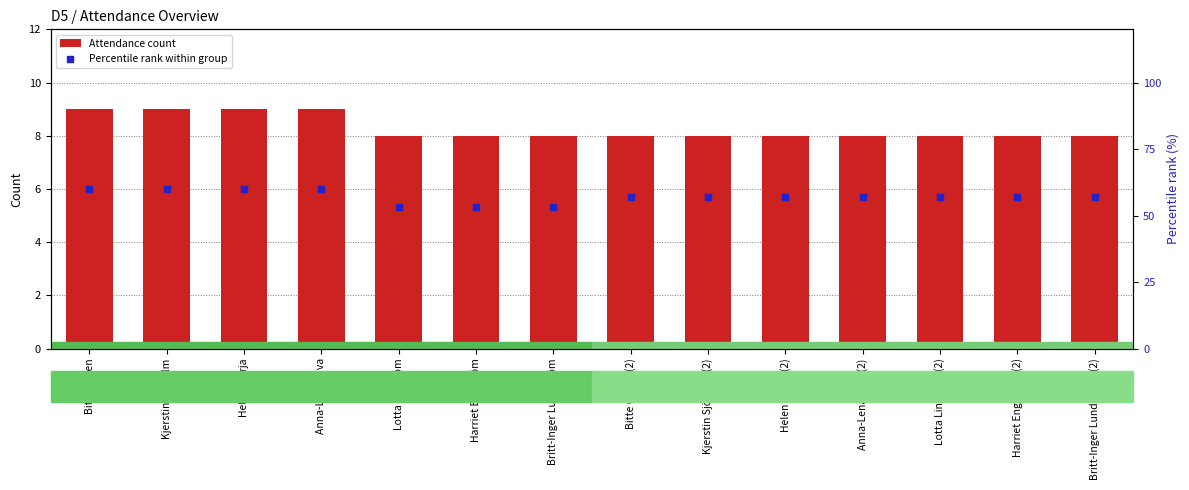

At which category is the sum across all series the highest?

Bitte Ögren